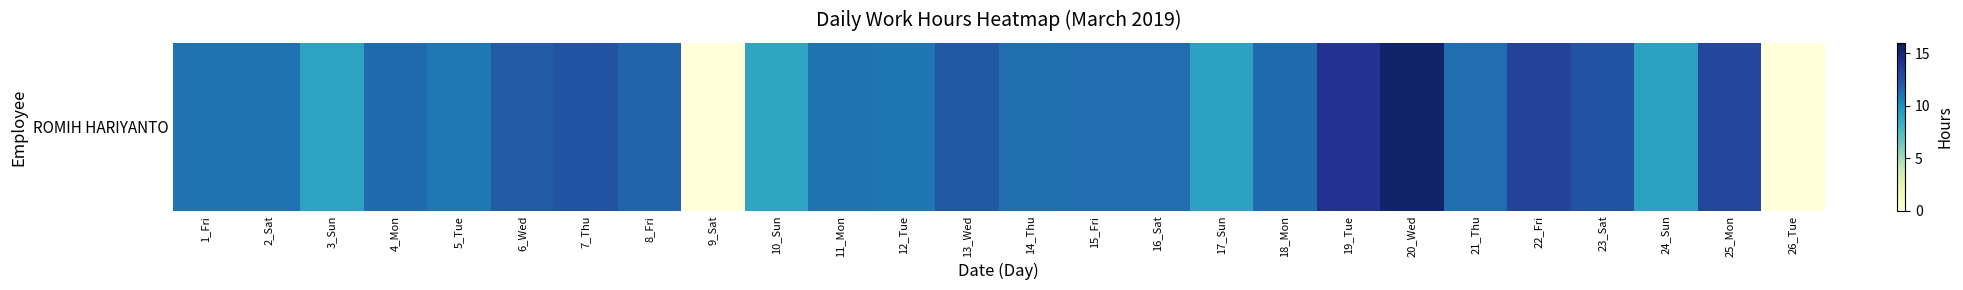

Where does the data first go above 11?

1_Fri